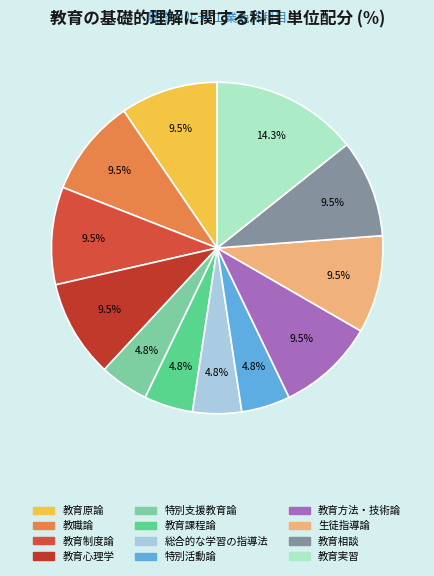

Count the number of slices in the pie.

12